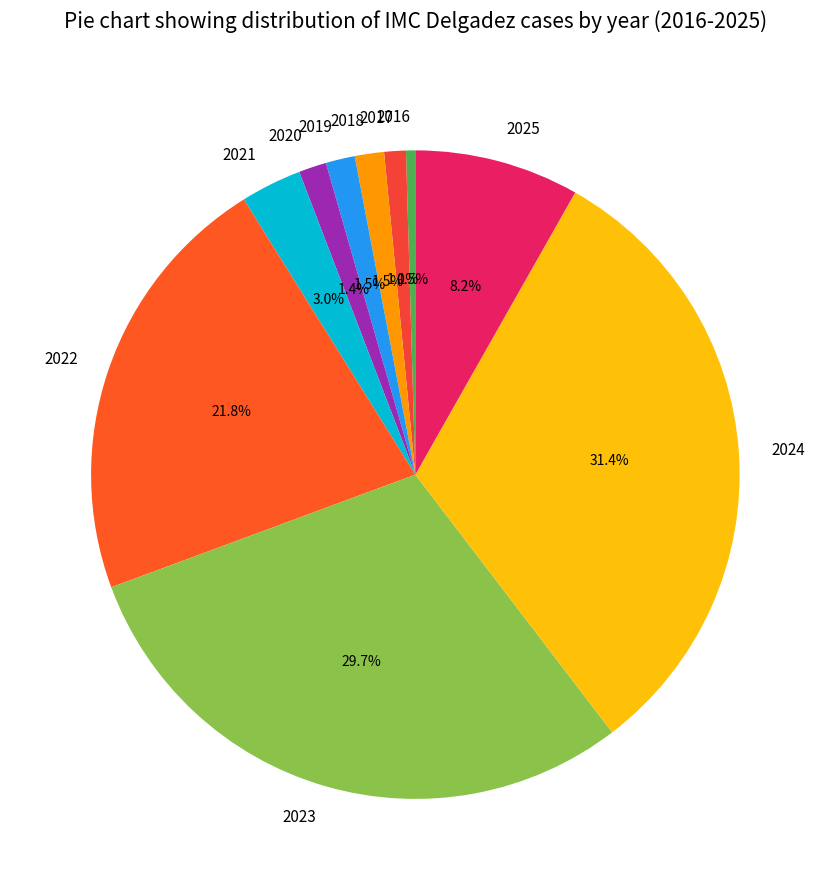

To the nearest percent, what is the average slice percentage?

10%